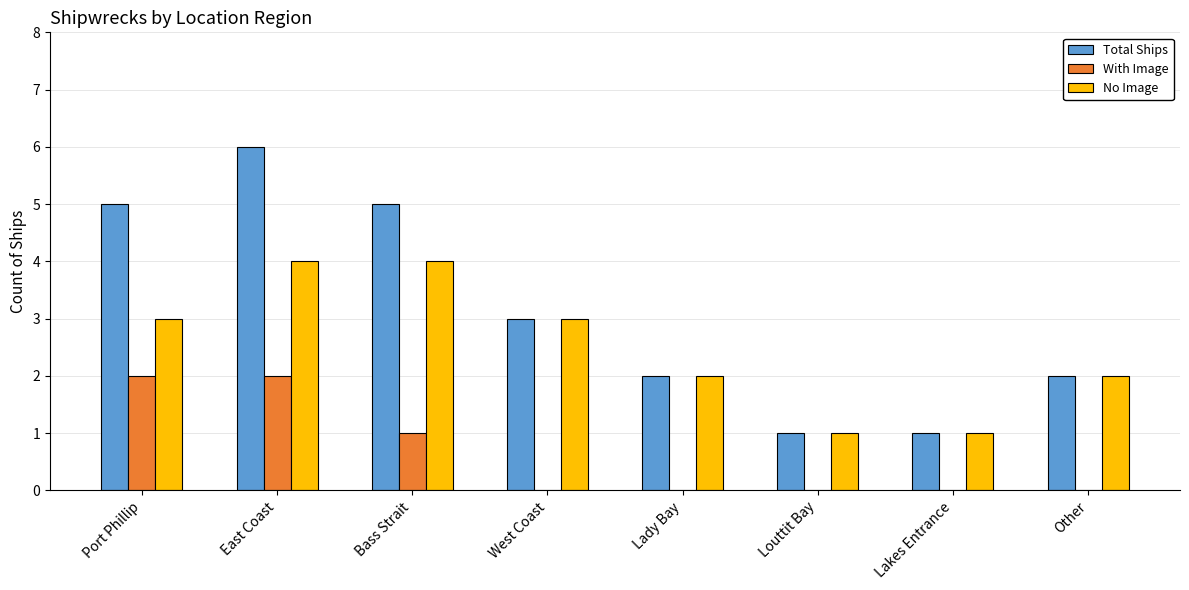

What is the greatest value displayed?

6